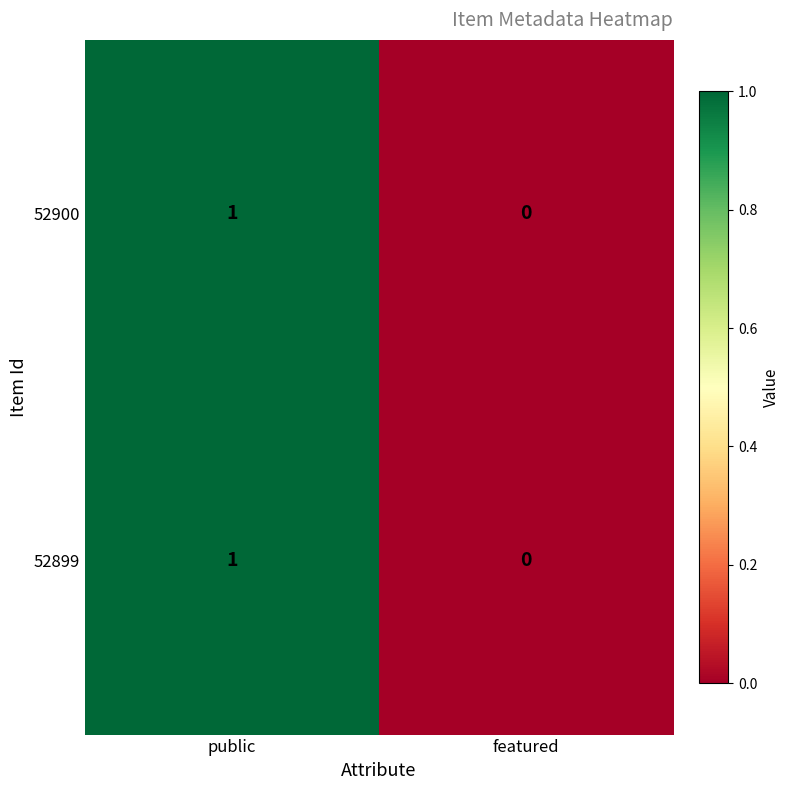

How many series are shown in this chart?

2